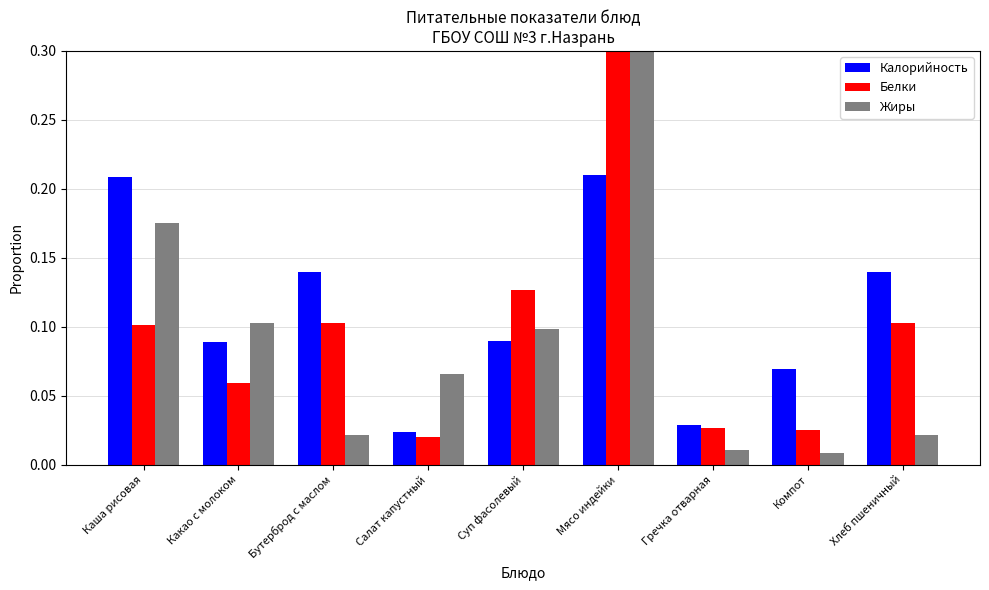

Between Бутерброд с маслом and Суп фасолевый, which series saw the biggest shift?

Жиры